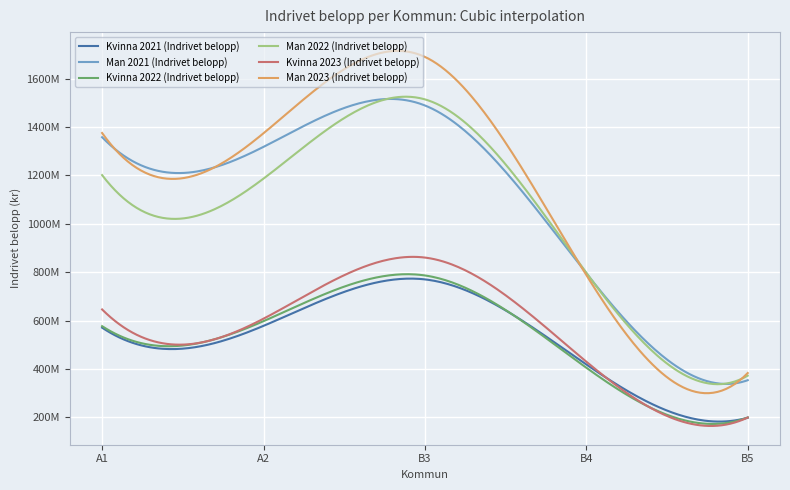

What is the minimum value for Kvinna 2022 (Indrivet belopp)?

198862920